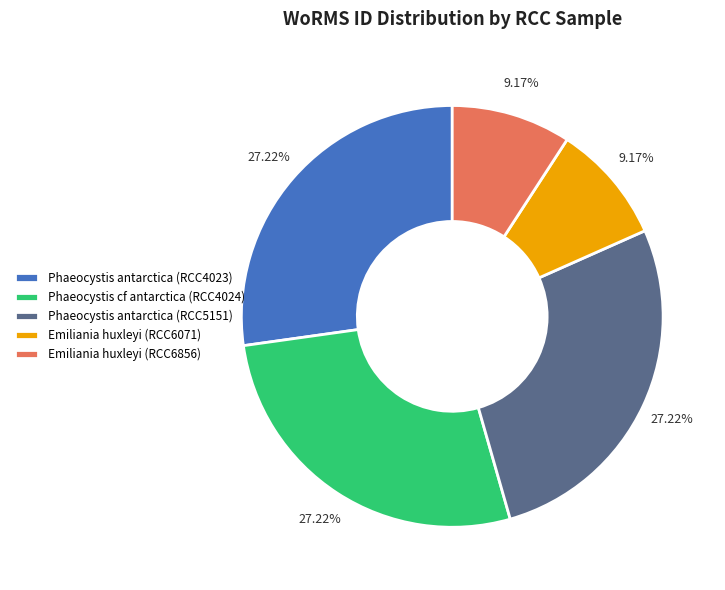

To the nearest percent, what is the difference between the Emiliania huxleyi (RCC6071) and Phaeocystis cf antarctica (RCC4024) slice percentages?

18%